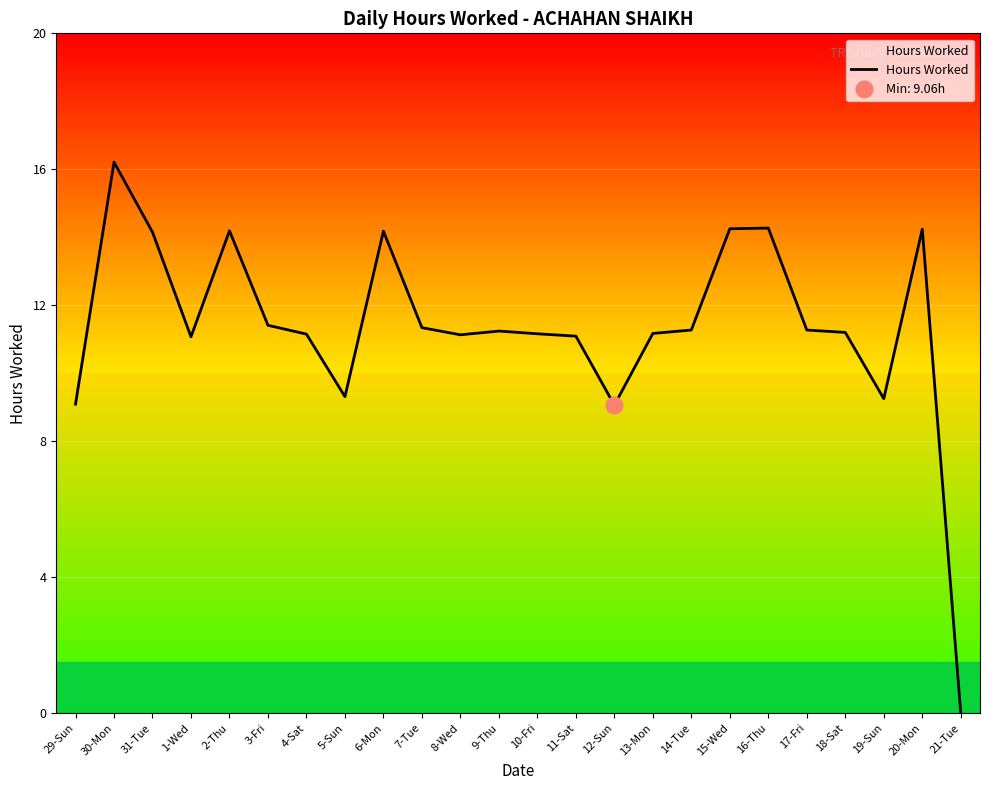

How many lines are shown in the chart?

1